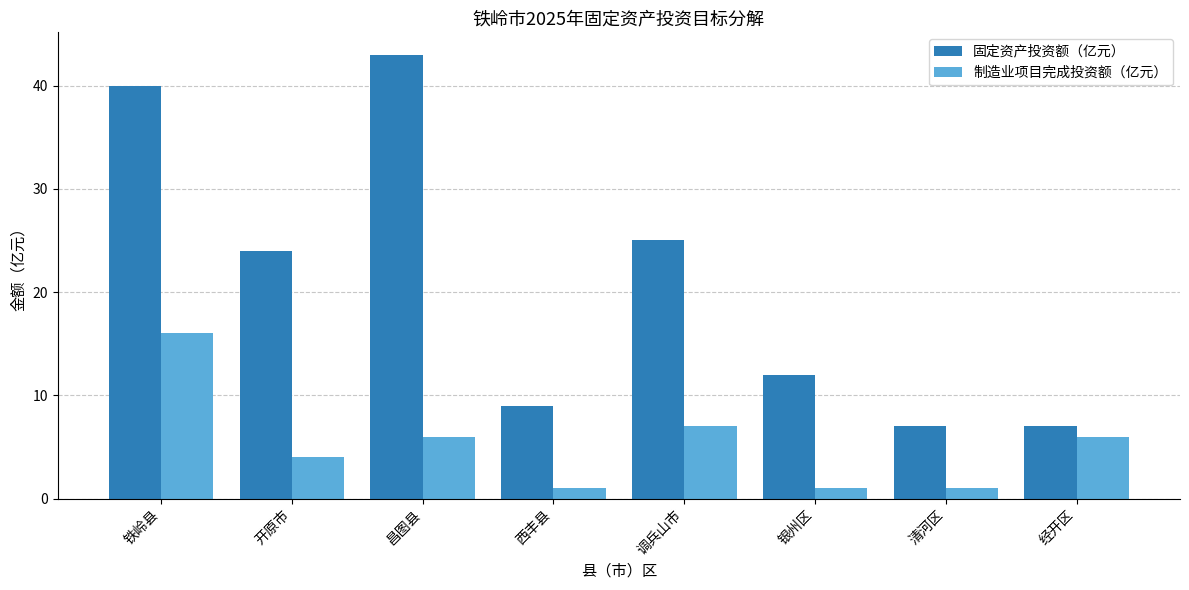

Which series has the widest spread of values?

固定资产投资额（亿元）